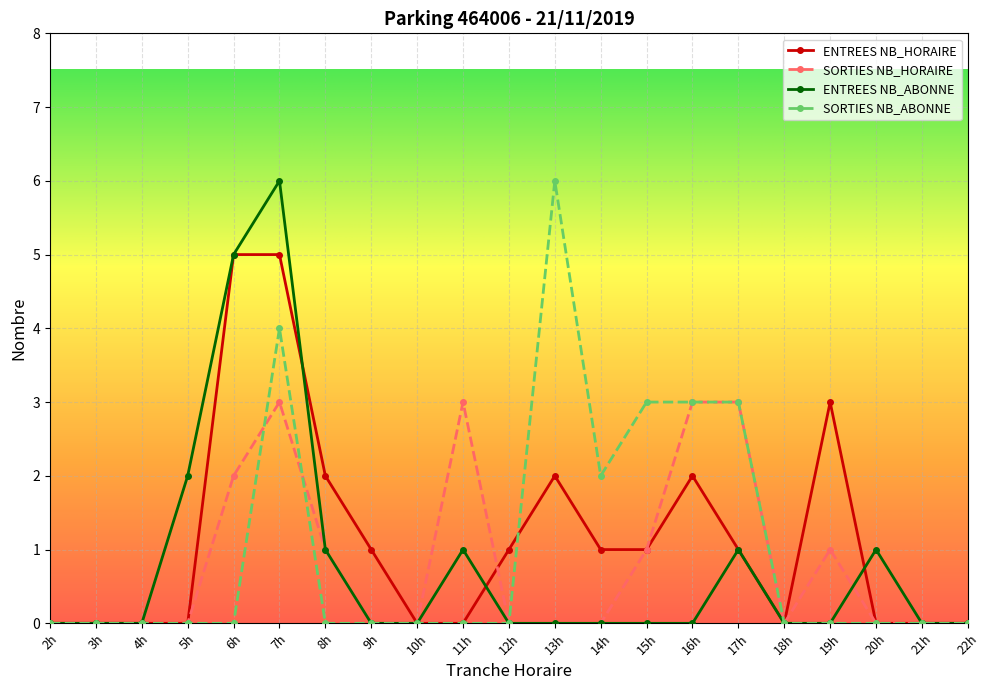

Is the value of ENTREES NB_ABONNE at 21h greater than the value of SORTIES NB_HORAIRE at 8h?

No